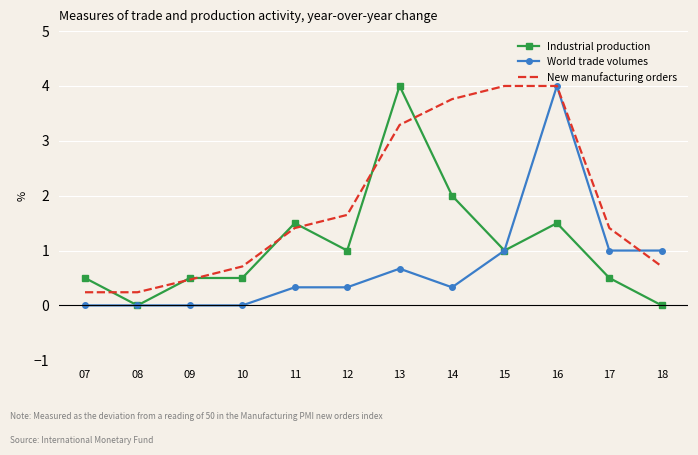

What is the highest value of the World trade volumes series?

4.0